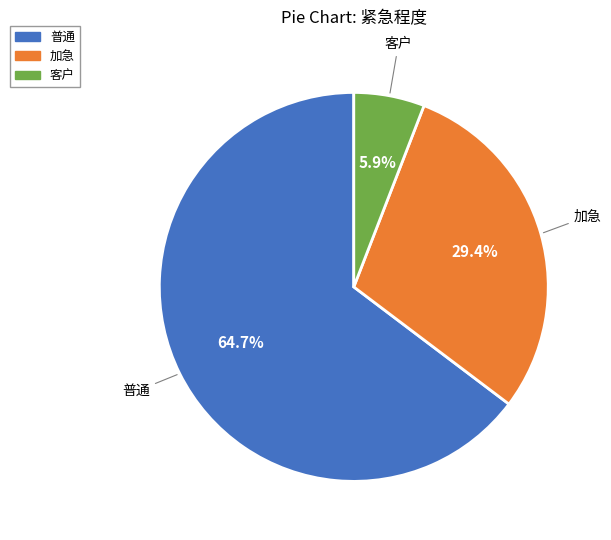

The 客户 slice represents 6% of the pie. True or false?

True